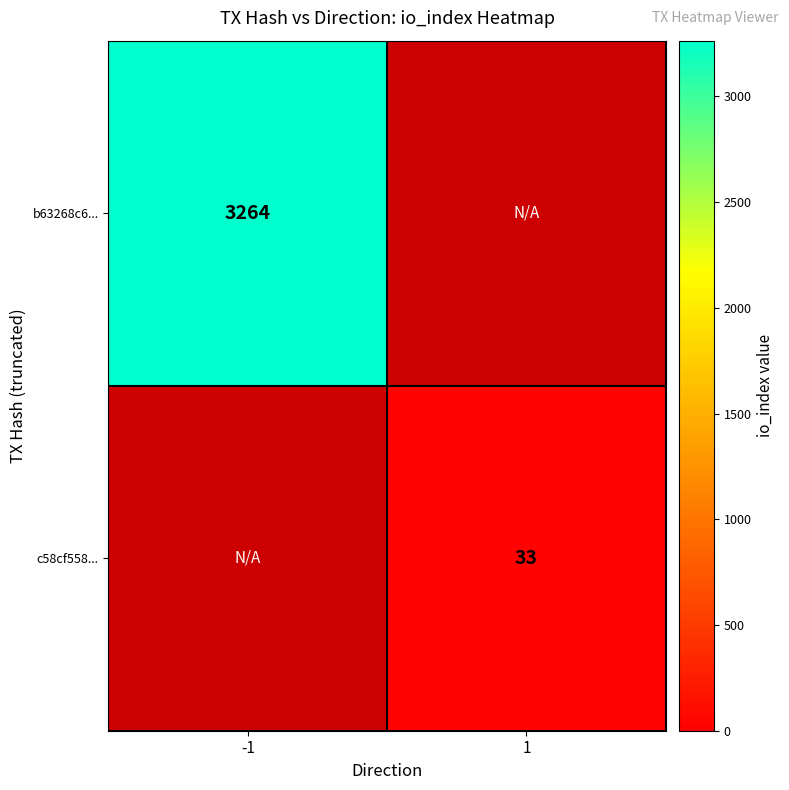

The value of c58cf558... at 1 is 21. True or false?

False